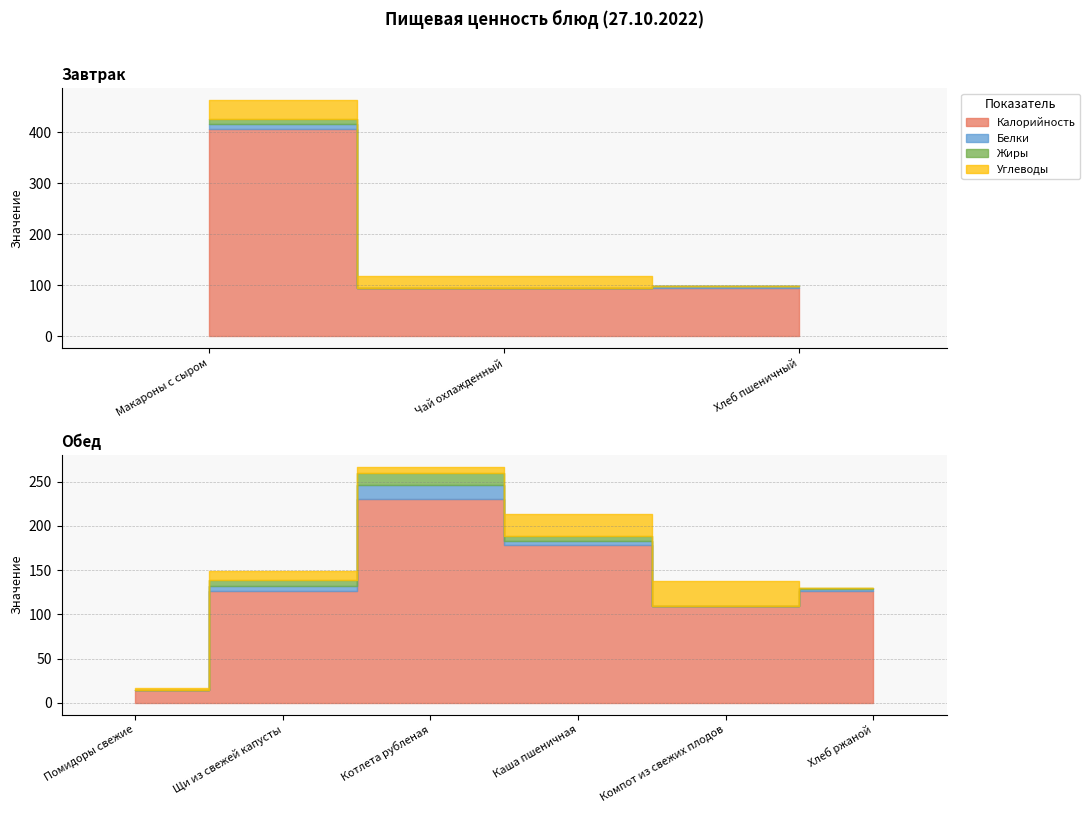

Between Макароны с сыром and Хлеб ржаной, which is larger?

Макароны с сыром